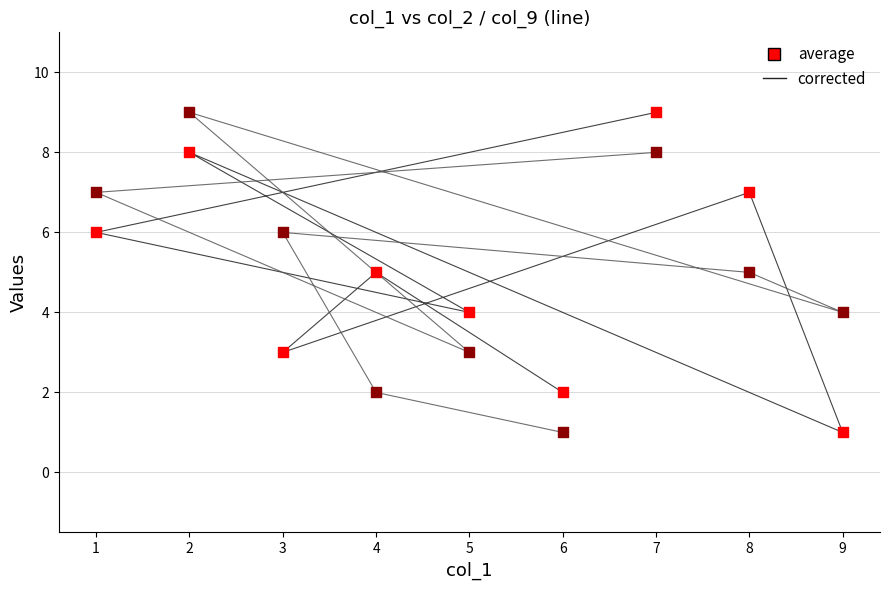

Which series contains the lowest Y value?

corrected (col_2)